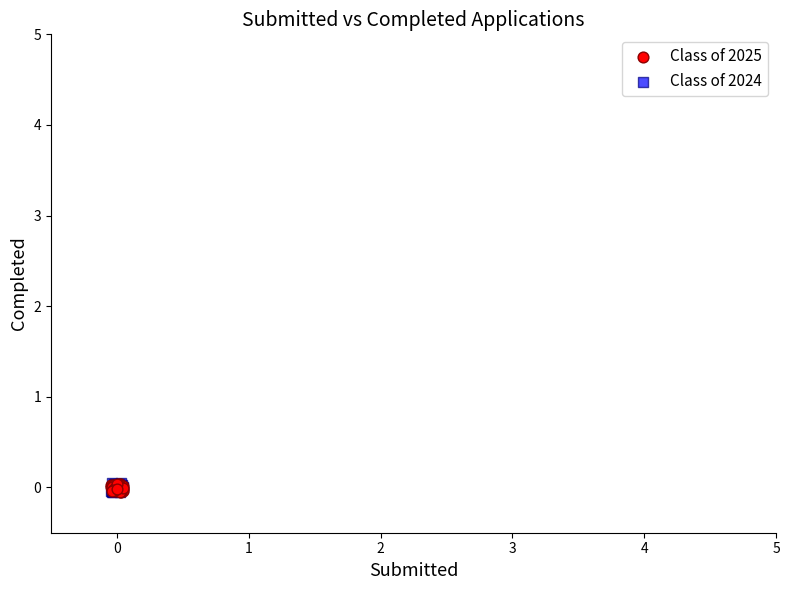

Which series has the largest Y range (max minus min)?

Class of 2024